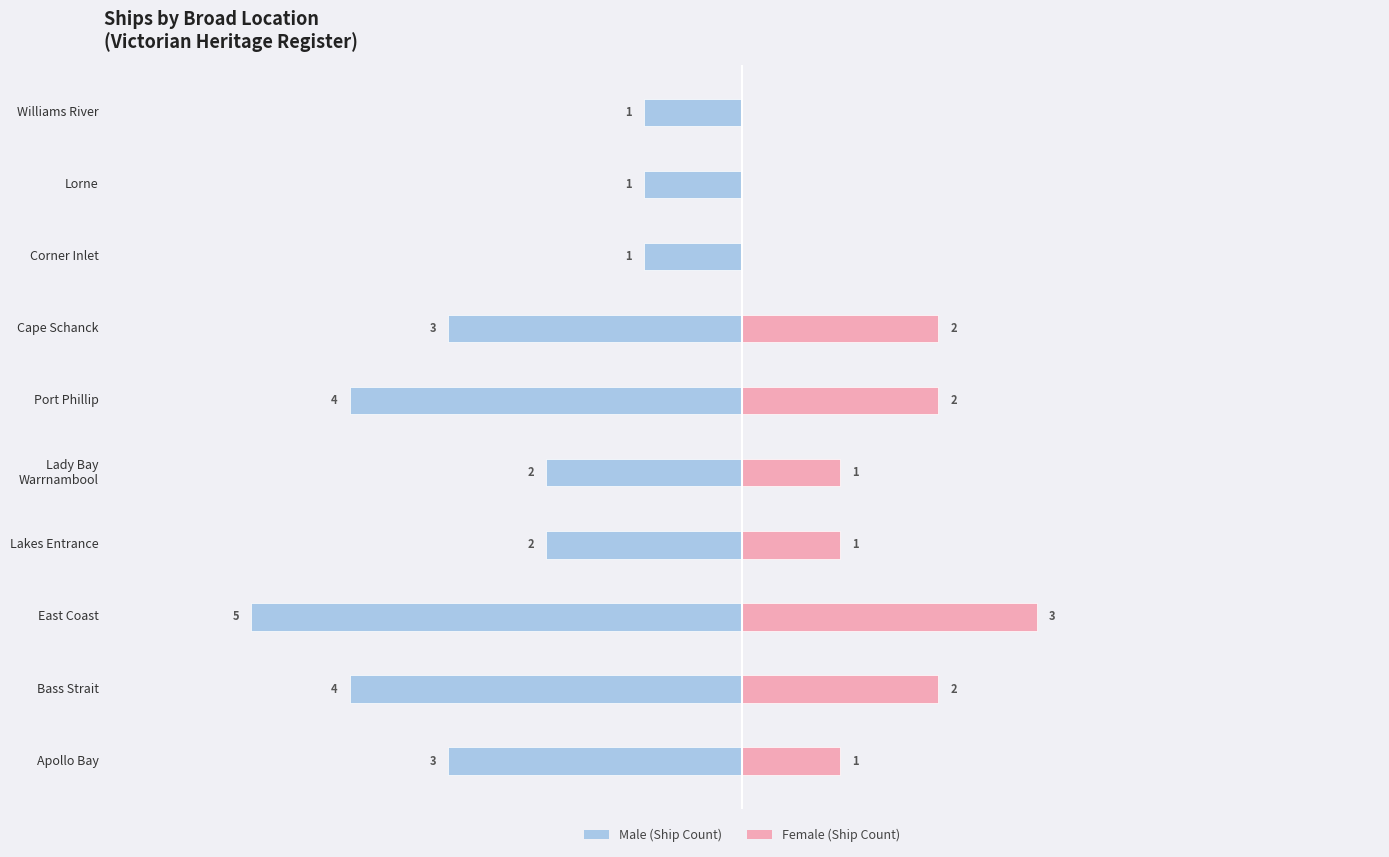

What is the difference between the maximum and minimum values in the Male series?

4